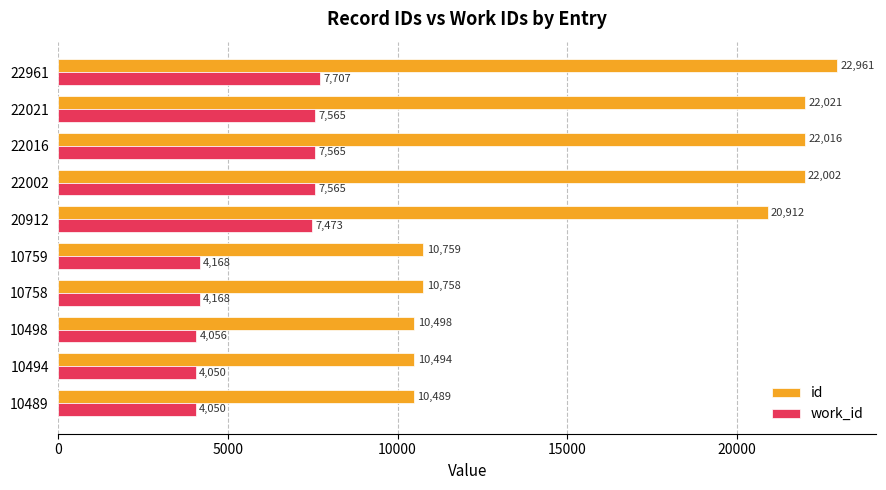

Which series has the largest range (max minus min)?

id